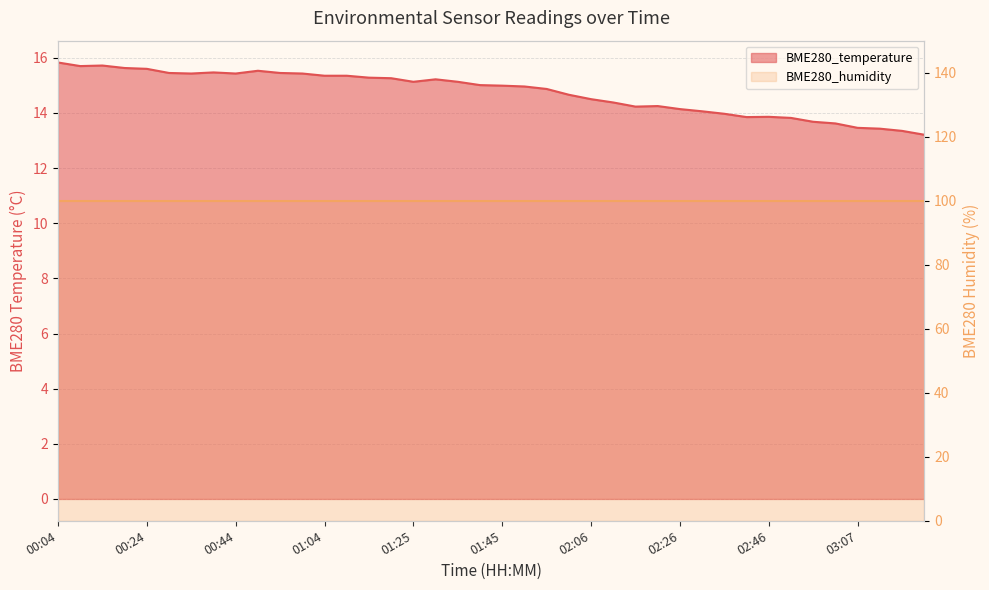

What is the average value?

14.7